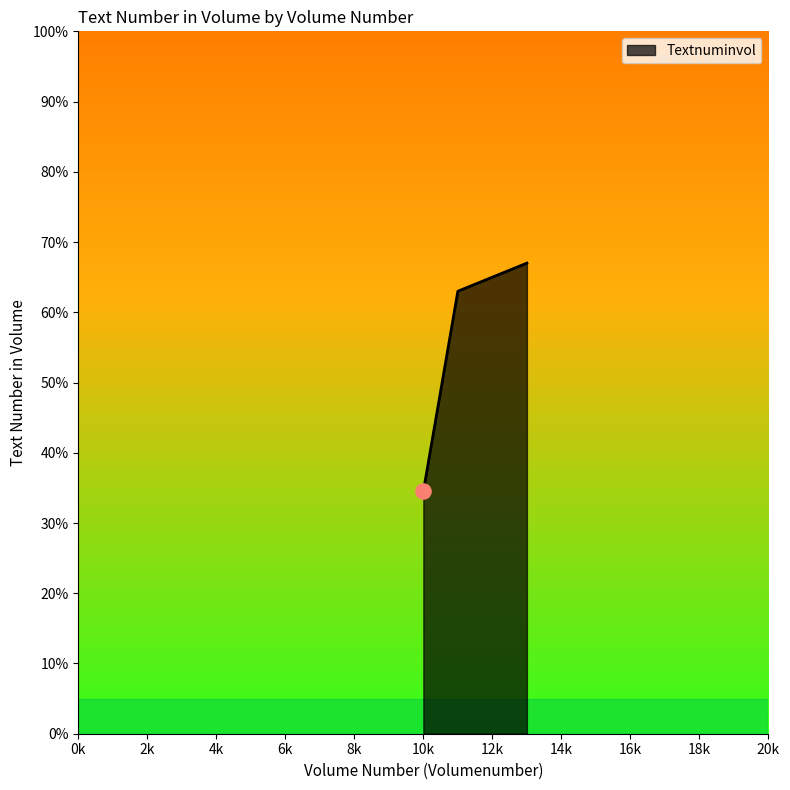

What is the smallest value displayed?

34.5